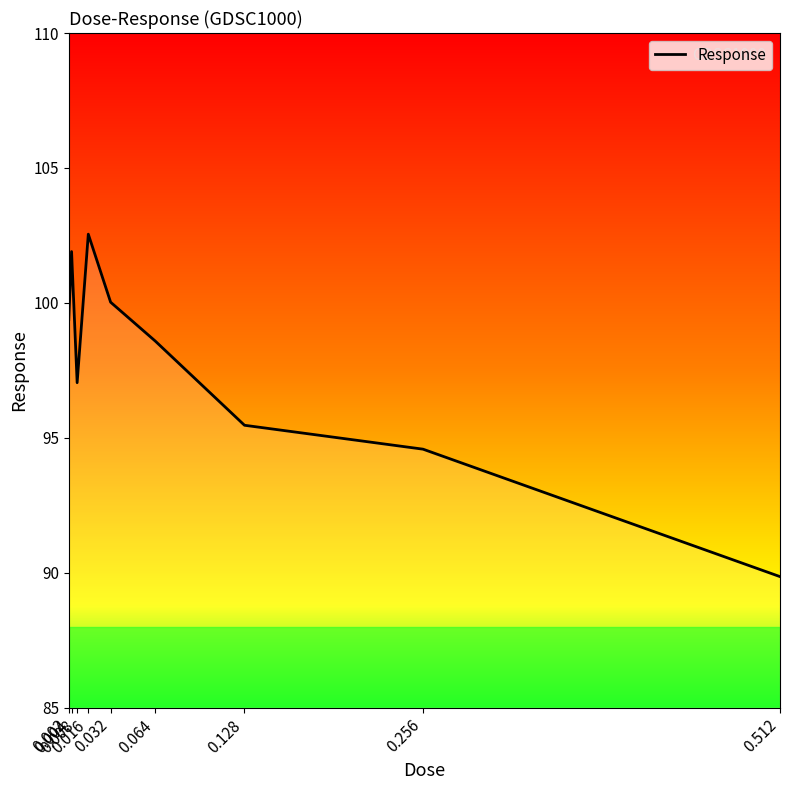

Reading right to left, list all the values displayed in this chart.

0.512=89.9	0.256=94.6	0.128=95.5	0.064=98.6	0.032=100.0	0.016=102.5	0.008=97.0	0.004=101.9	0.002=99.4